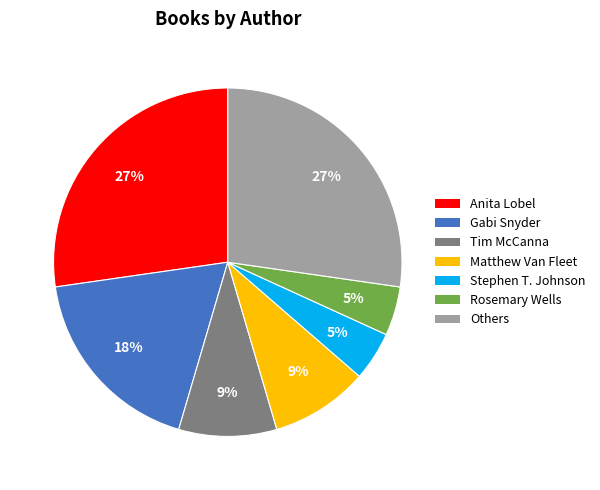

Does any single category account for the majority?

No